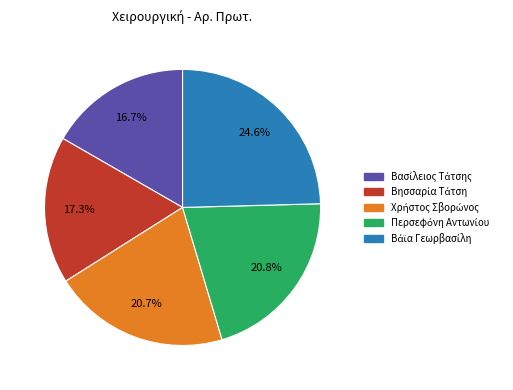

Is there any slice that represents more than half of the pie?

No